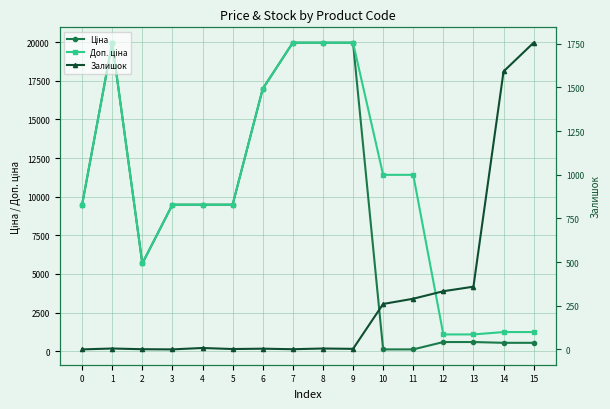

Reading left to right, transcribe all the data shown in this chart.

Ціна: 0=9480.1	1=19964.2	2=5673.8	3=9480.1	4=9480.1	5=9480.1	6=16976.3	7=19964.2	8=19964.2	9=19964.2	10=114.1	11=114.1	12=589.9	13=589.9	14=539.0	15=539.0
Доп. ціна: 0=9480.1	1=19964.2	2=5673.8	3=9480.1	4=9480.1	5=9480.1	6=16976.3	7=19964.2	8=19964.2	9=19964.2	10=11410.0	11=11410.0	12=1081.7	13=1081.7	14=1235.4	15=1235.4
Залишок: 0=0.0	1=5.0	2=1.0	3=0.0	4=8.0	5=2.0	6=4.0	7=1.0	8=5.0	9=3.0	10=260.0	11=290.0	12=333.0	13=359.0	14=1591.0	15=1756.0